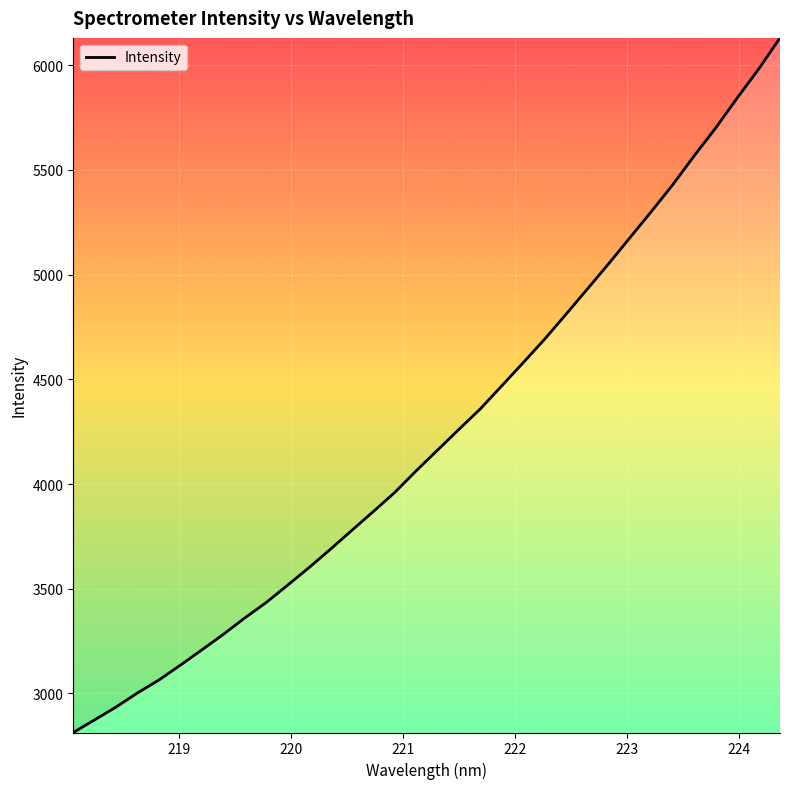

What is the minimum value shown in the chart?

2813.5